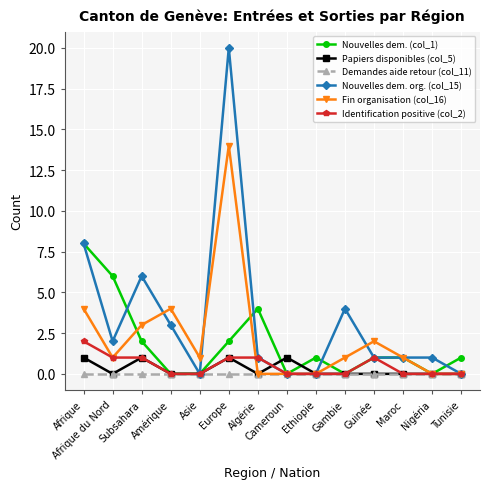

Is the value of Nouvelles dem. (col_1) at Guinée greater than the value of Fin organisation (col_16) at Afrique?

No